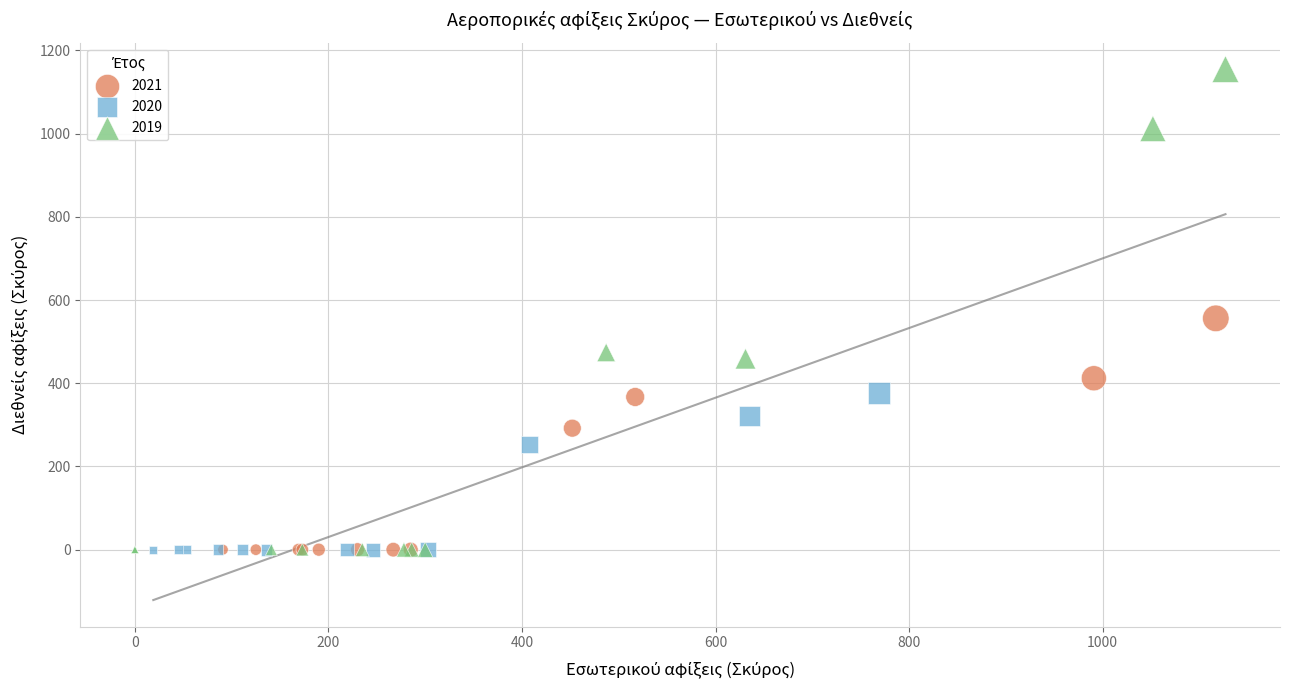

Which series has the widest spread of Y values?

2019